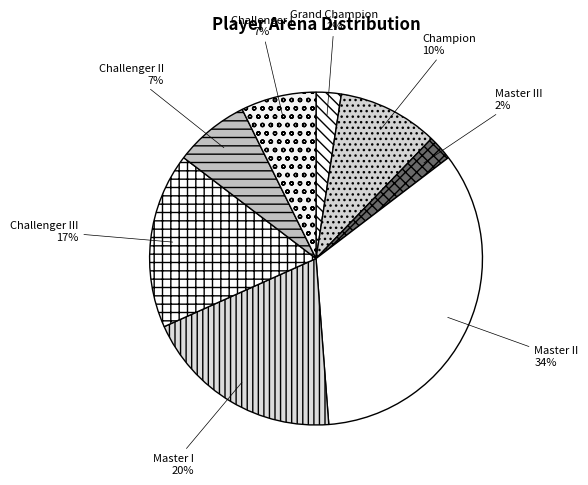

Is there a majority slice in this chart?

No